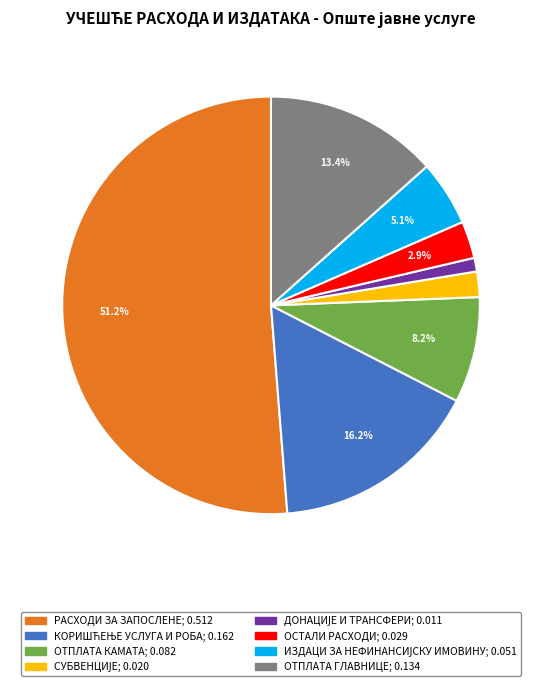

What portion of the pie excludes ОТПЛАТА ГЛАВНИЦЕ?

86.6%